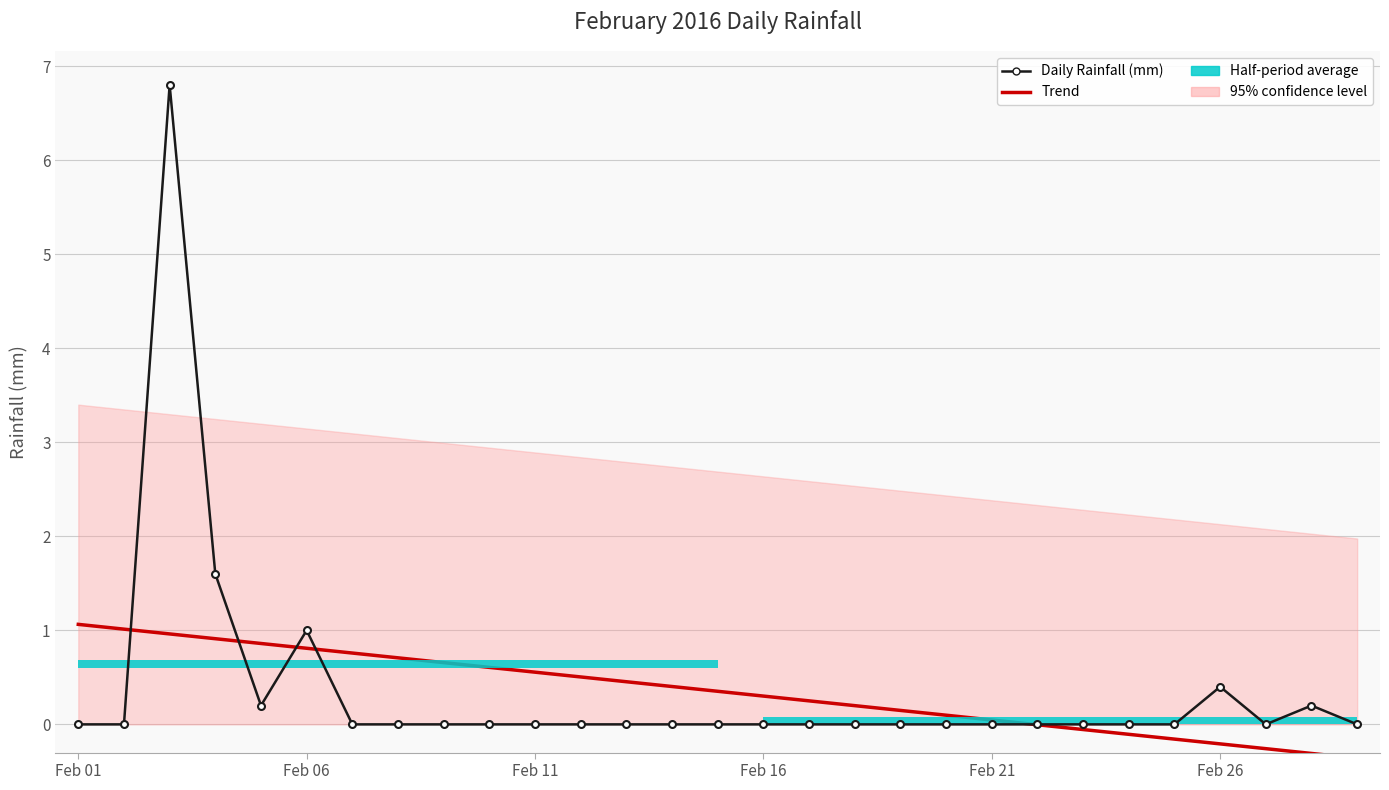

How many positive values does the Daily Rainfall (mm) series have?

6